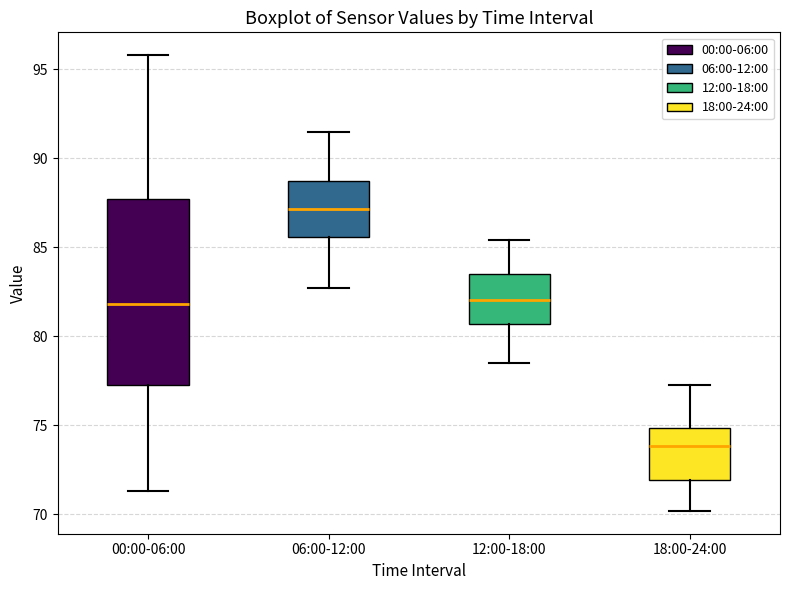

Which box's median line is the lowest?

18:00-24:00